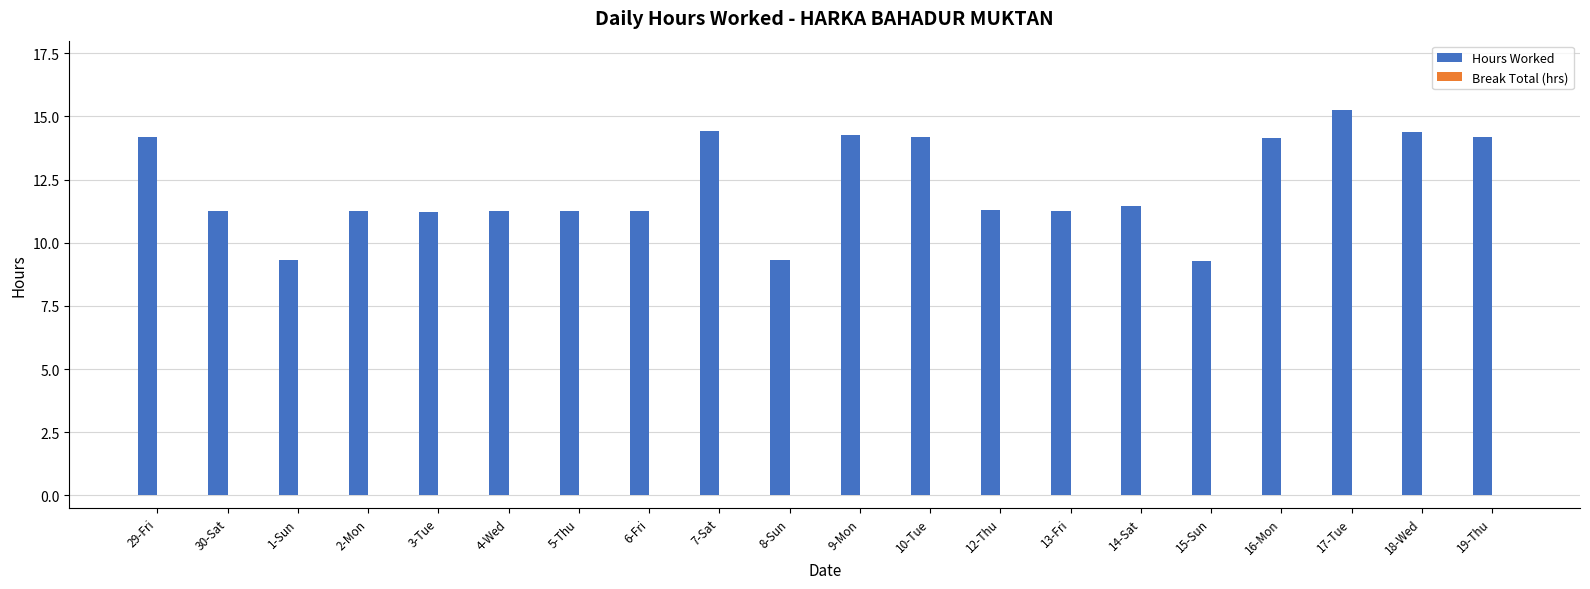

The value at 3-Tue is 11.2. True or false?

True